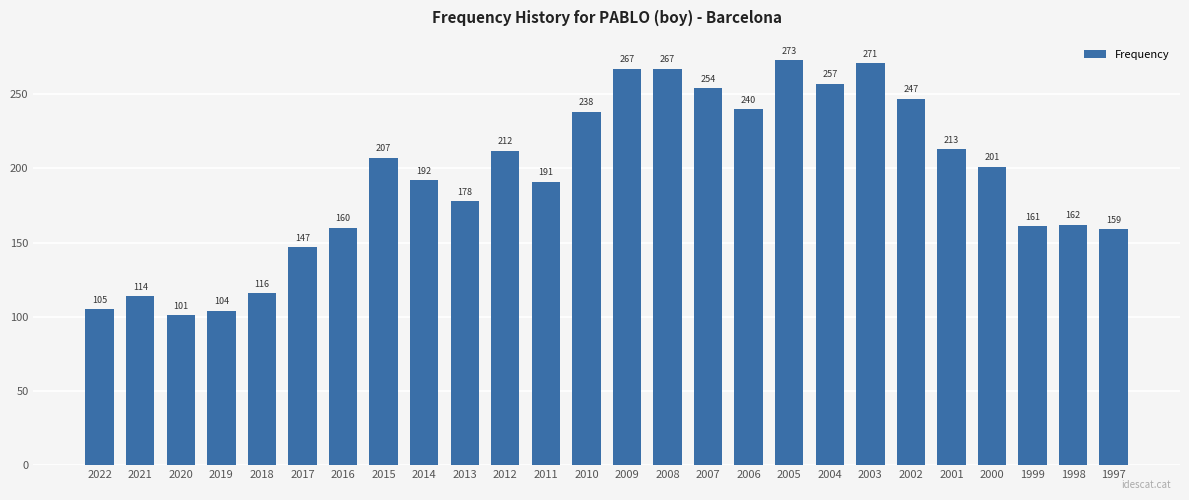

Is it true that the value at 2019 is 104?

True